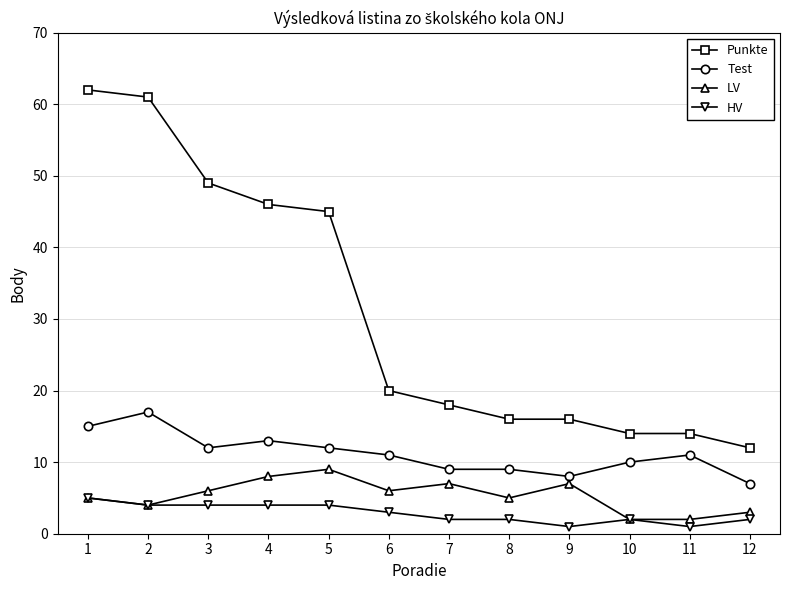

What is the value of the Test point at the 12th from the left?

7